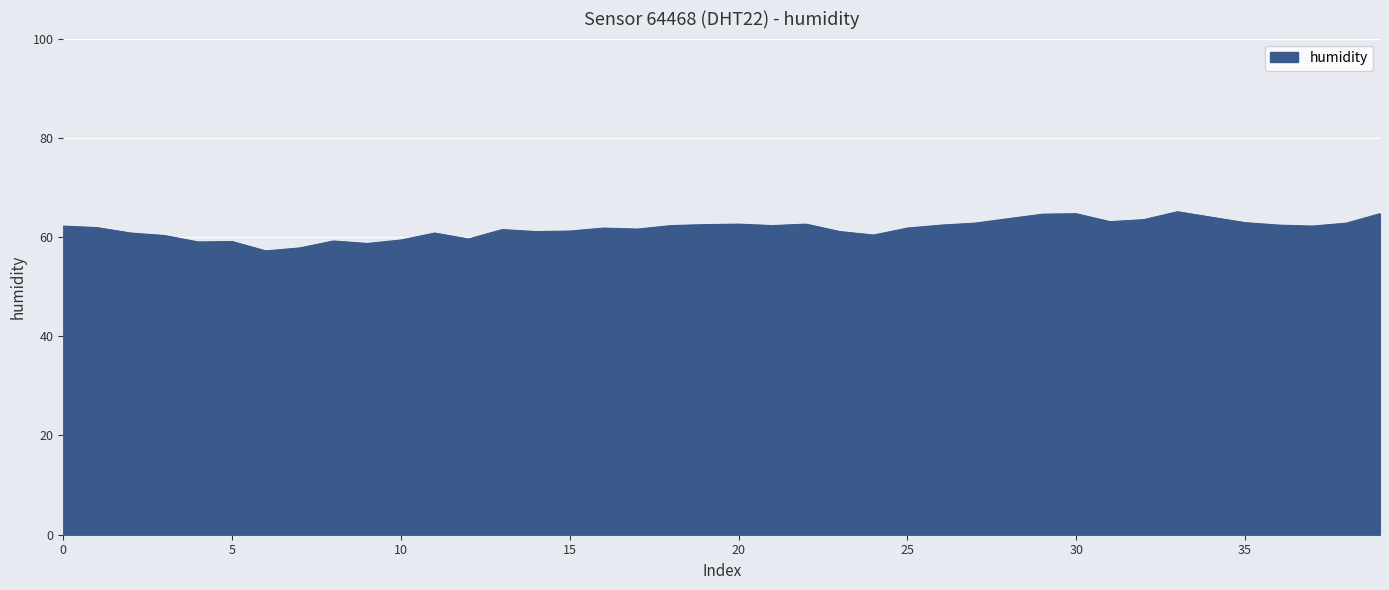

What is the minimum value shown in the chart?

57.2